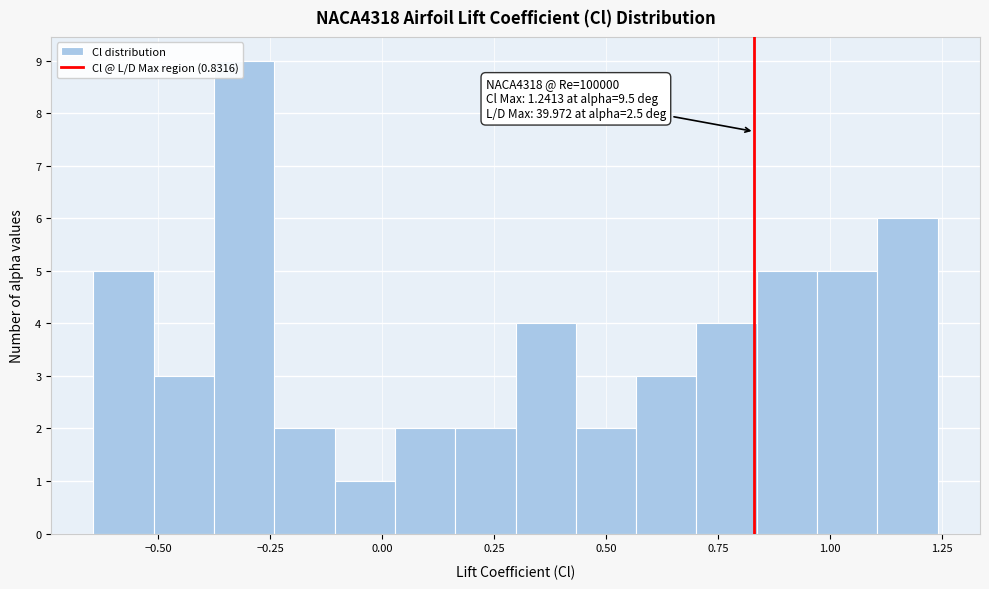

Around what value on the x-axis is the tallest bar? Give the approximate position of its centre, as read against the axis.

-0.30